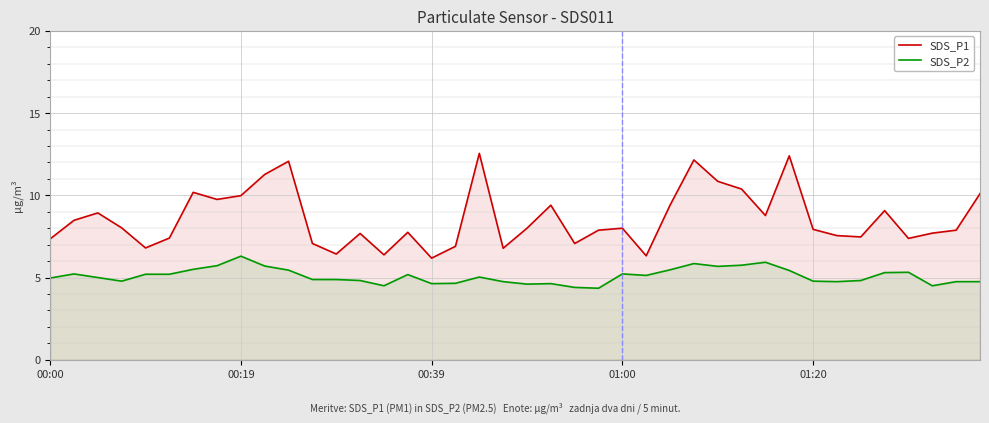

At 35, list the series in order from largest to smallest.

SDS_P1, SDS_P2